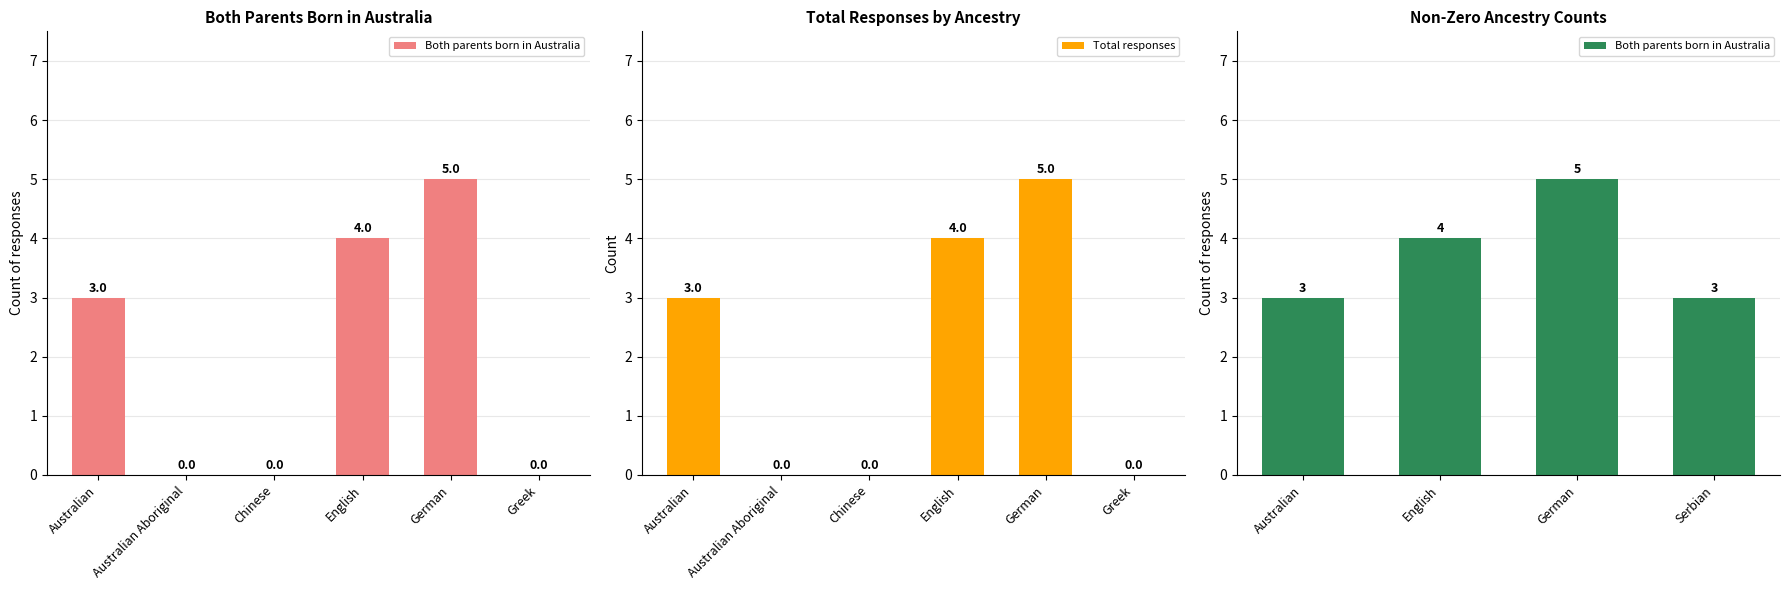

How many positive values does the Total responses series have?

3